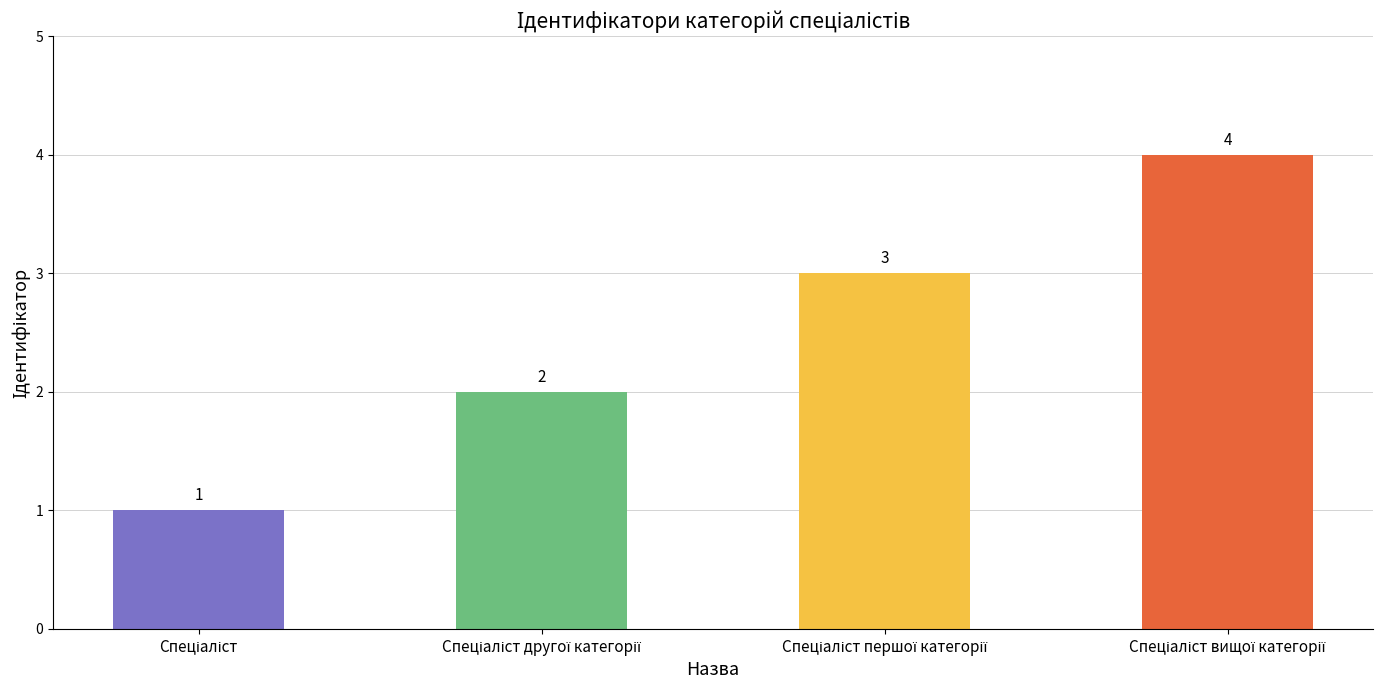

Count the values in the range 2 to 4.

3